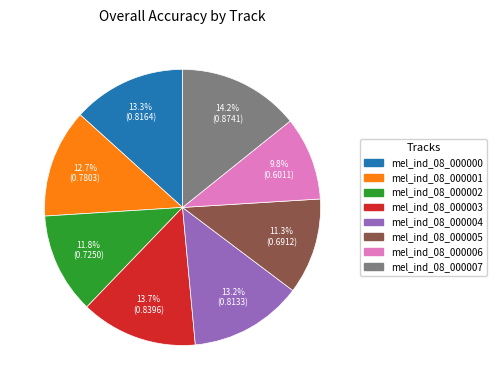

Is it true that mel_ind_08_000004 is 13% of the pie?

True